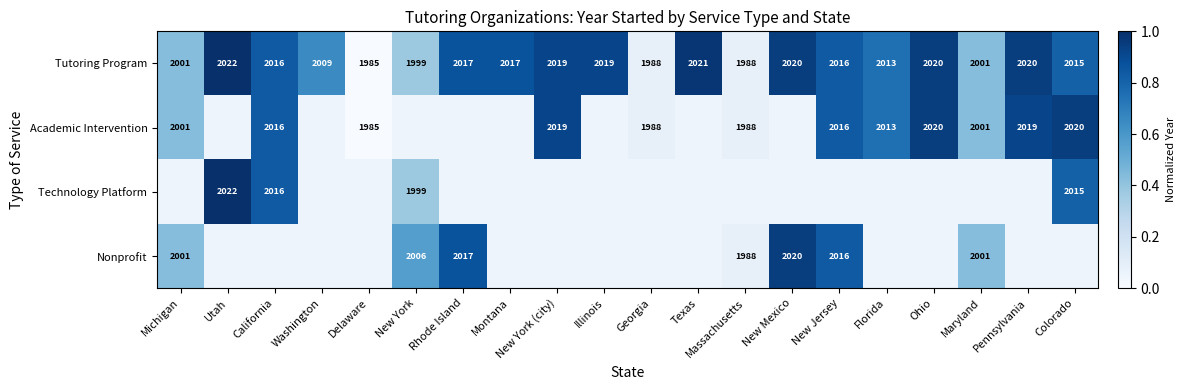

Which category has the highest value in the Academic Intervention series?

Ohio